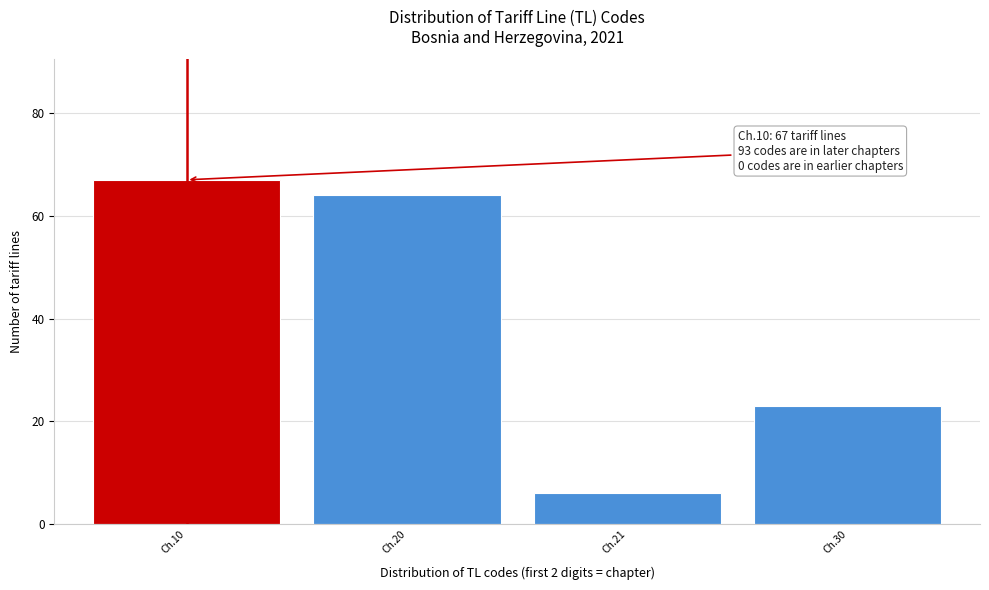

Reading left to right, list all the values displayed in this chart.

67	64	6	23